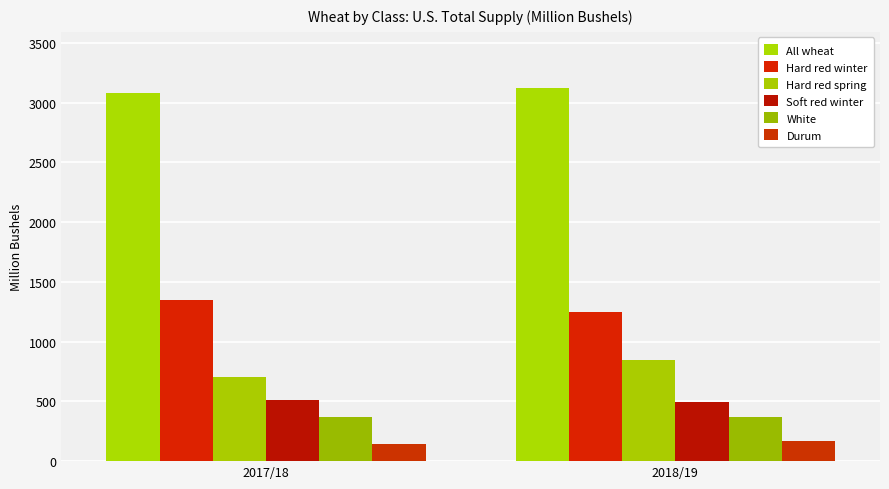

True or false: All wheat has a value of 3123.3 at 2018/19.

True